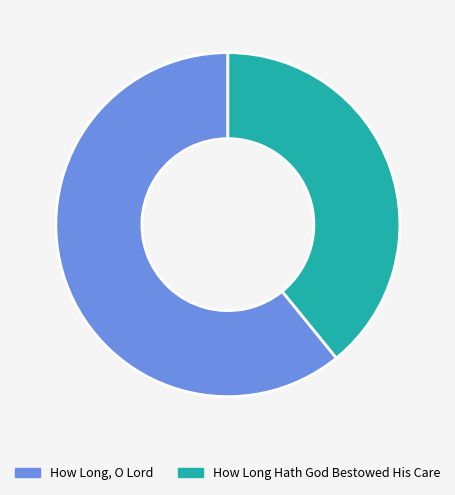

How many segments does this pie chart have?

2